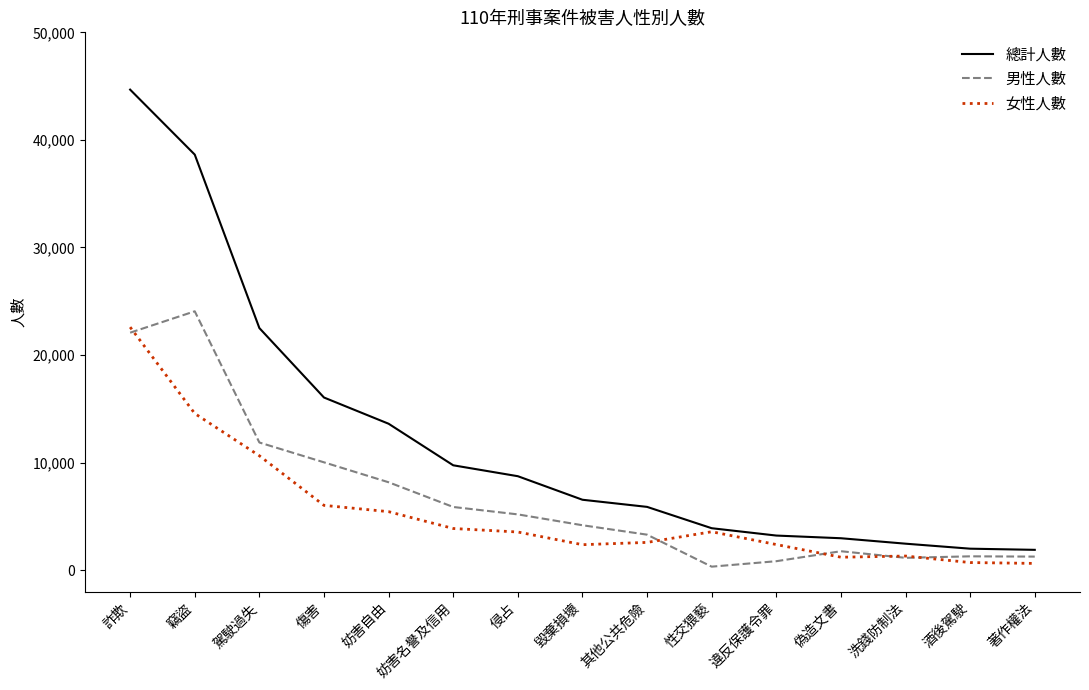

True or false: 總計人數 has more than 2 points higher than both neighbors.

False